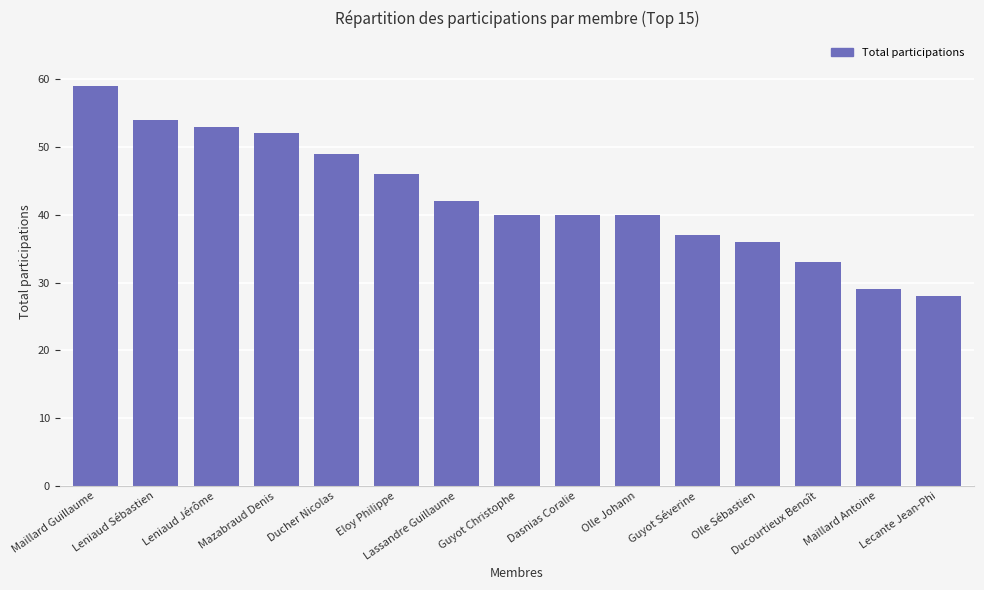

Count the number of categories in the chart.

15